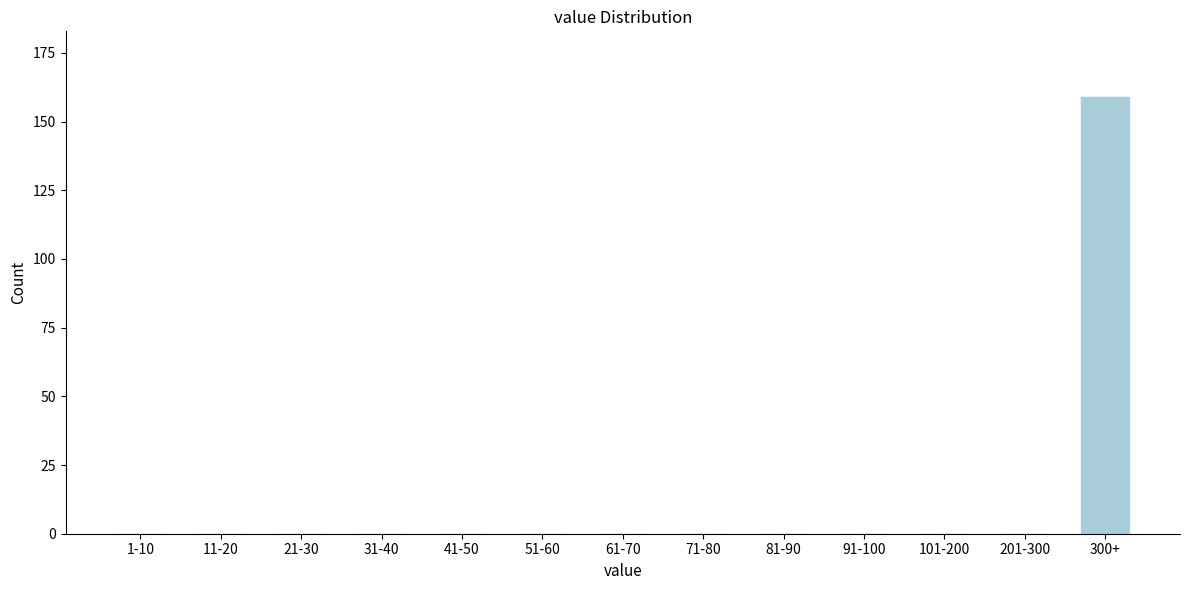

Reading right to left, extract all data points from this chart.

300+=159	201-300=0	101-200=0	91-100=0	81-90=0	71-80=0	61-70=0	51-60=0	41-50=0	31-40=0	21-30=0	11-20=0	1-10=0